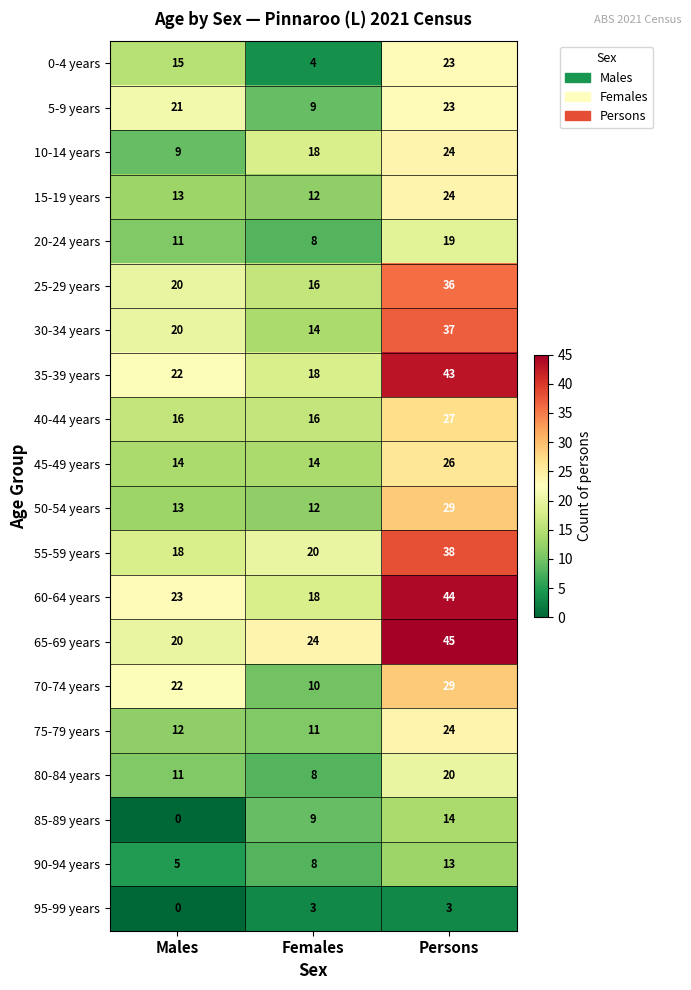

Which series has the largest total across all categories?

65-69 years